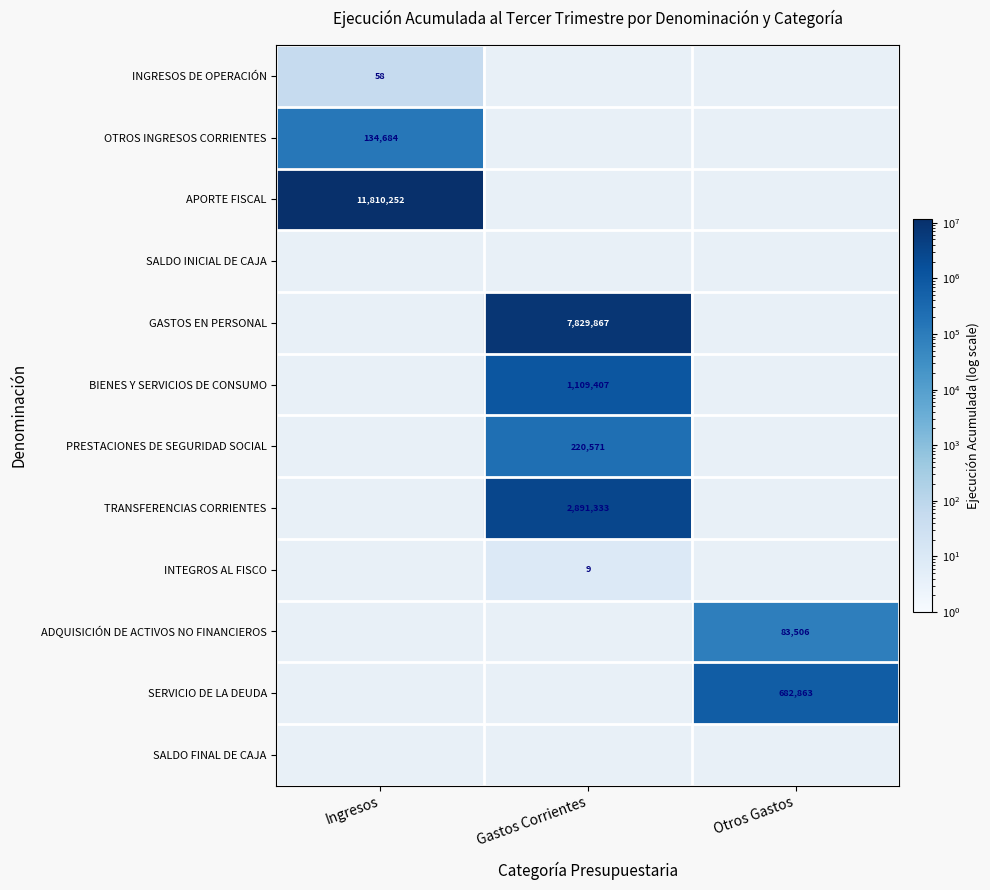

Is it true that PRESTACIONES DE SEGURIDAD SOCIAL equals 94014 at Gastos Corrientes?

False